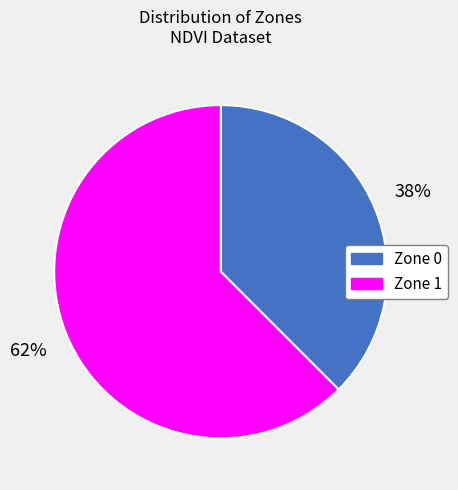

True or false: Zone 1 accounts for 62% of the total.

True